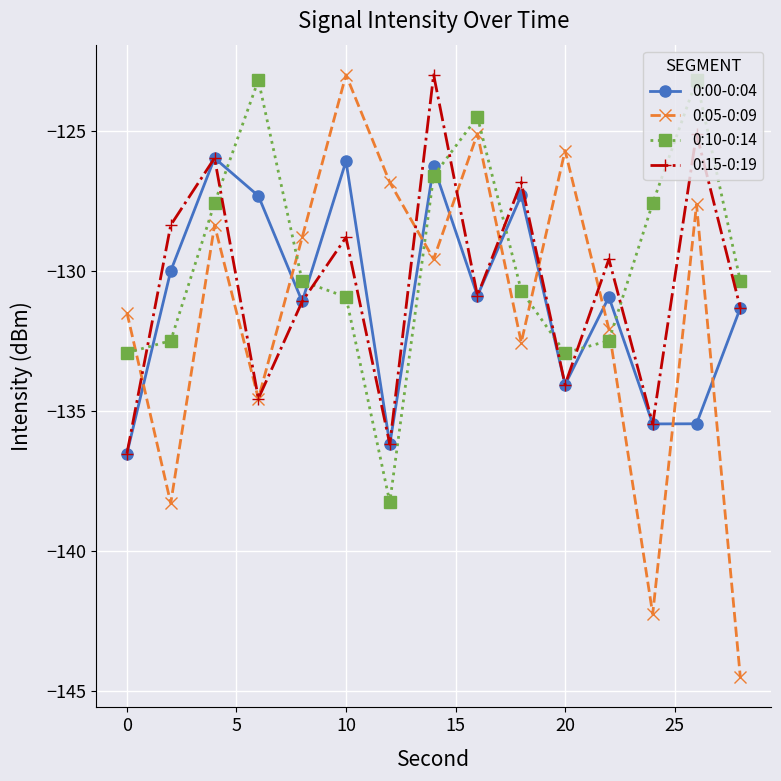

What is the highest value of the 0:10-0:14 series?

-123.2